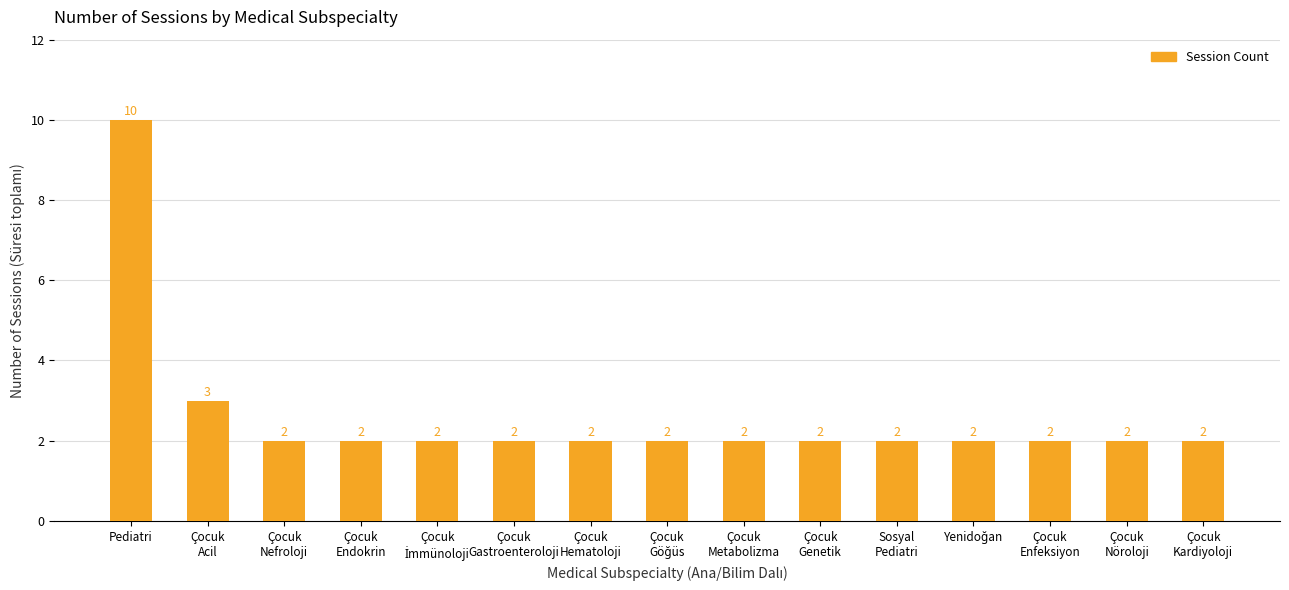

What is the sum of all values?

39